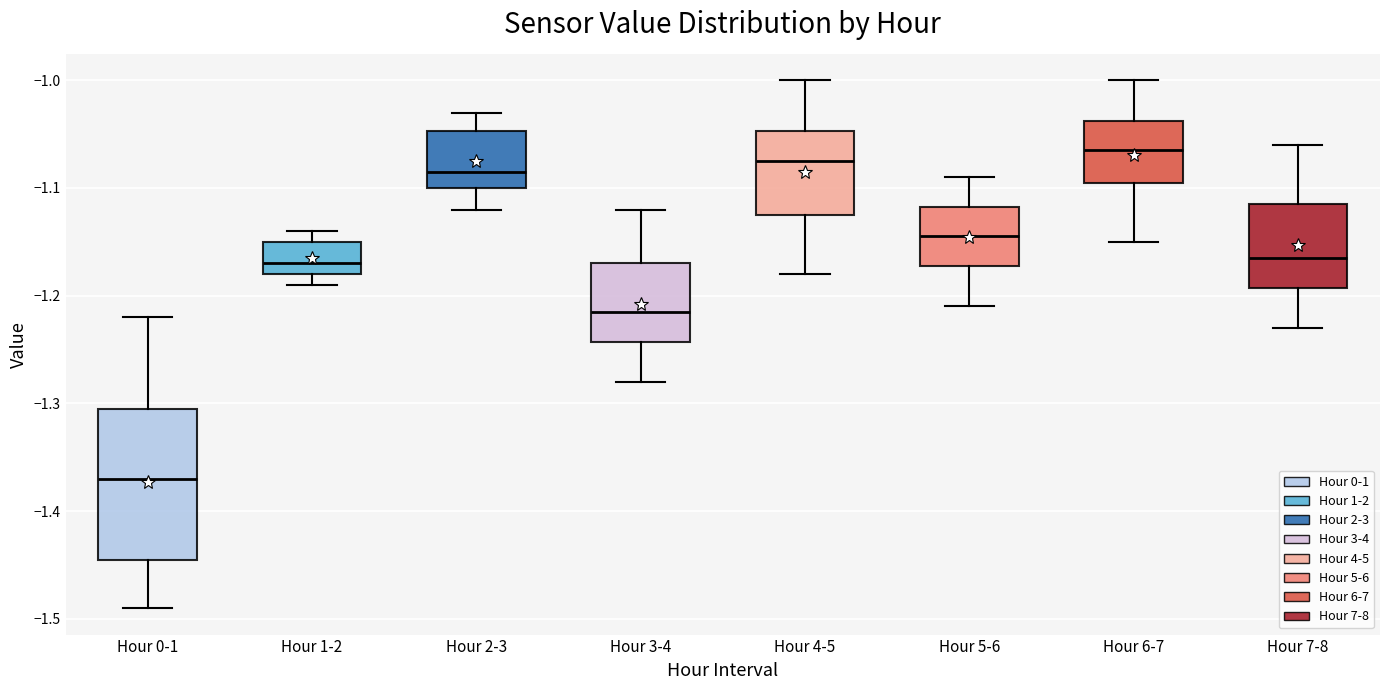

Which box is the tallest, from its lower edge to its upper edge?

Hour 0-1